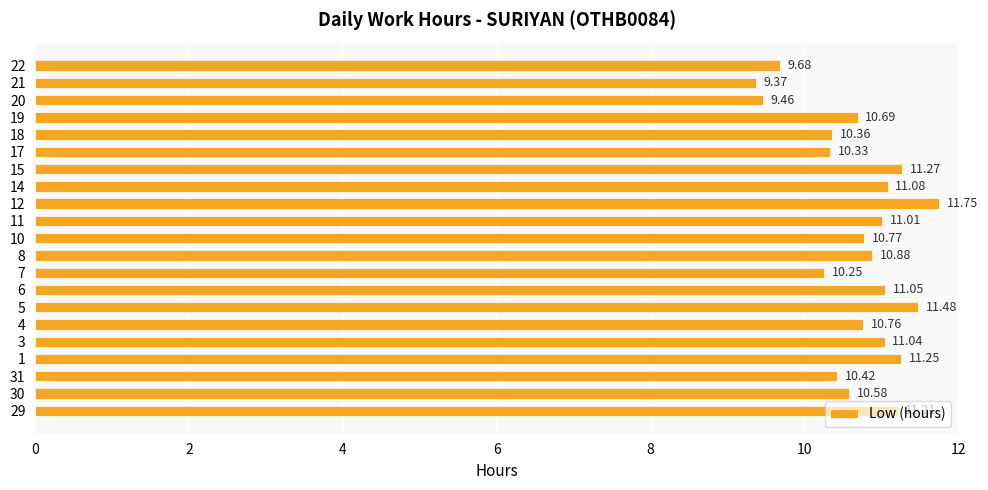

Rank the categories by value from highest to lowest.

12, 5, 15, 1, 29, 14, 6, 3, 11, 8, 10, 4, 19, 30, 31, 18, 17, 7, 22, 20, 21